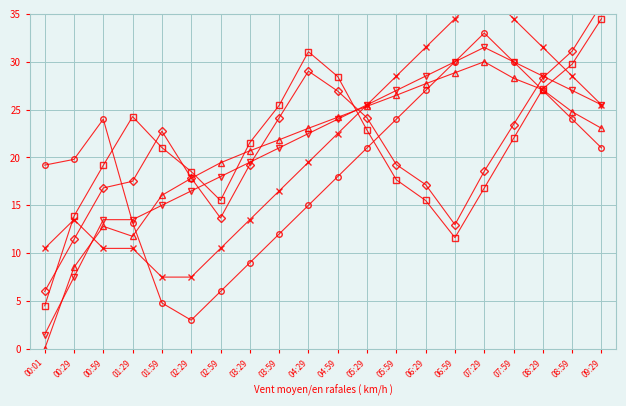

Rank the series at 07:59 from lowest to highest value.

SDS_P1_sample, SDS_P2_sample, BME280_humidity, Humidity, BME280_temperature, Temp